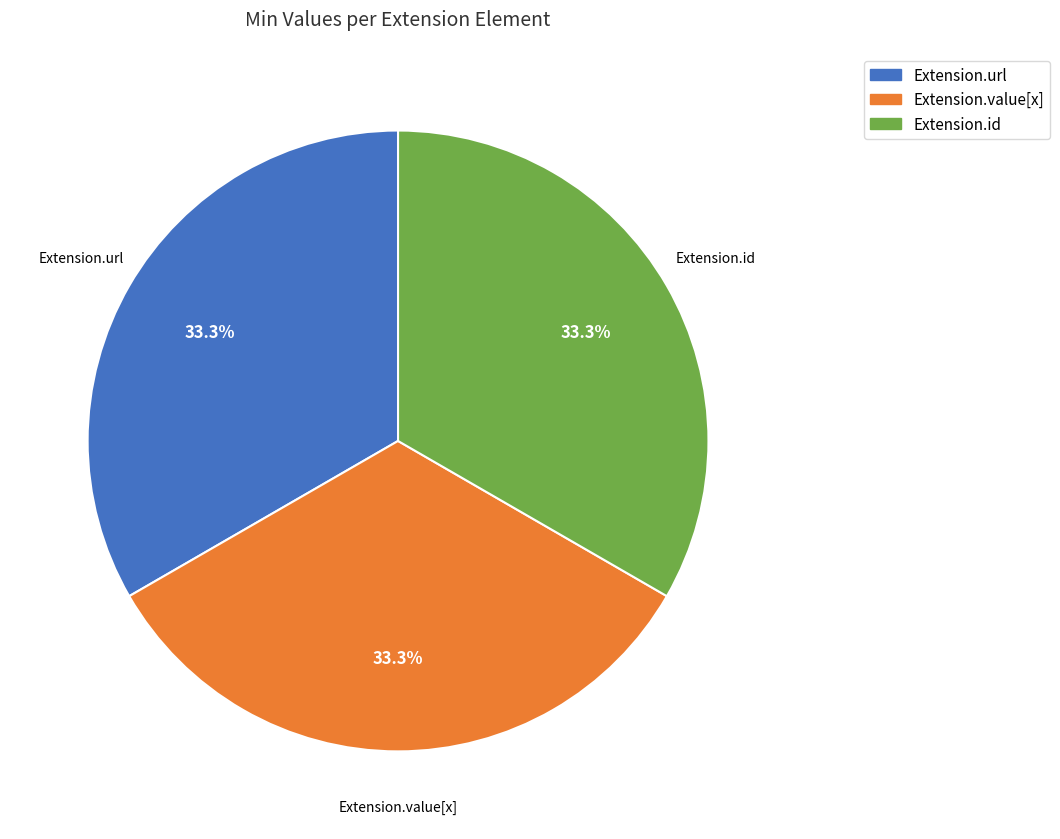

How many segments does this pie chart have?

3